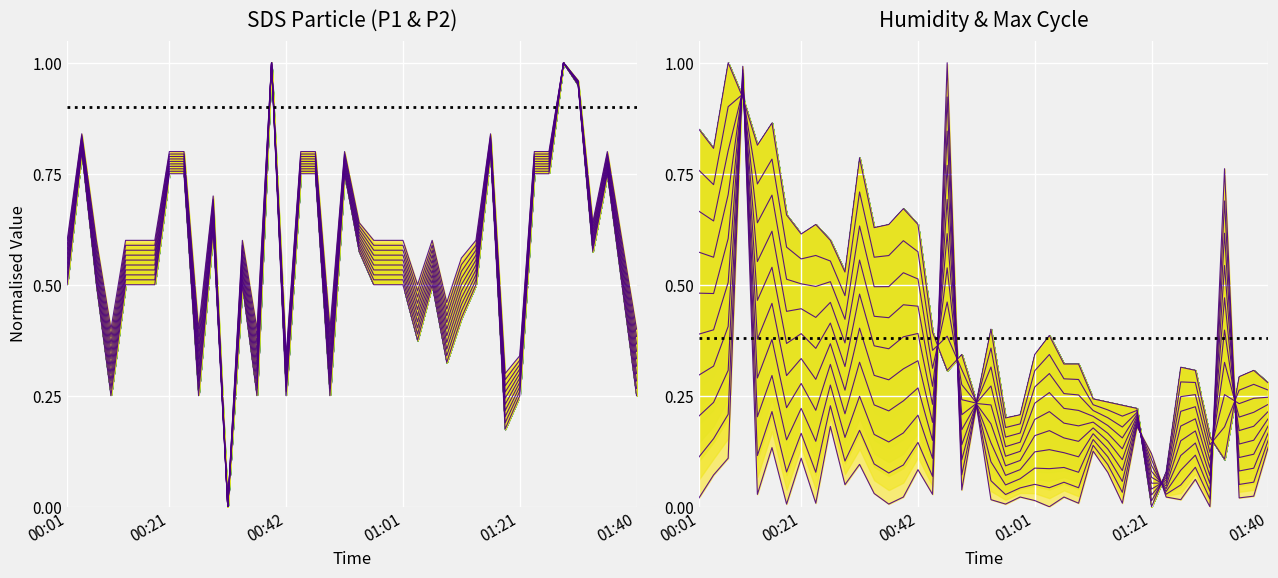

How many times do SDS_P2 and BME280_humidity cross each other?

14